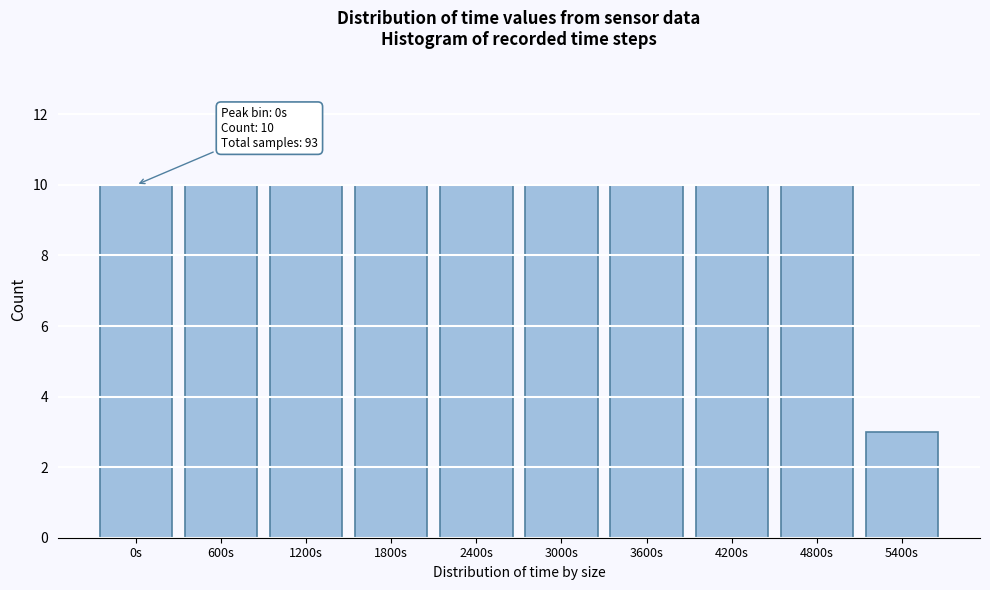

Reading right to left, transcribe all the data shown in this chart.

3	10	10	10	10	10	10	10	10	10